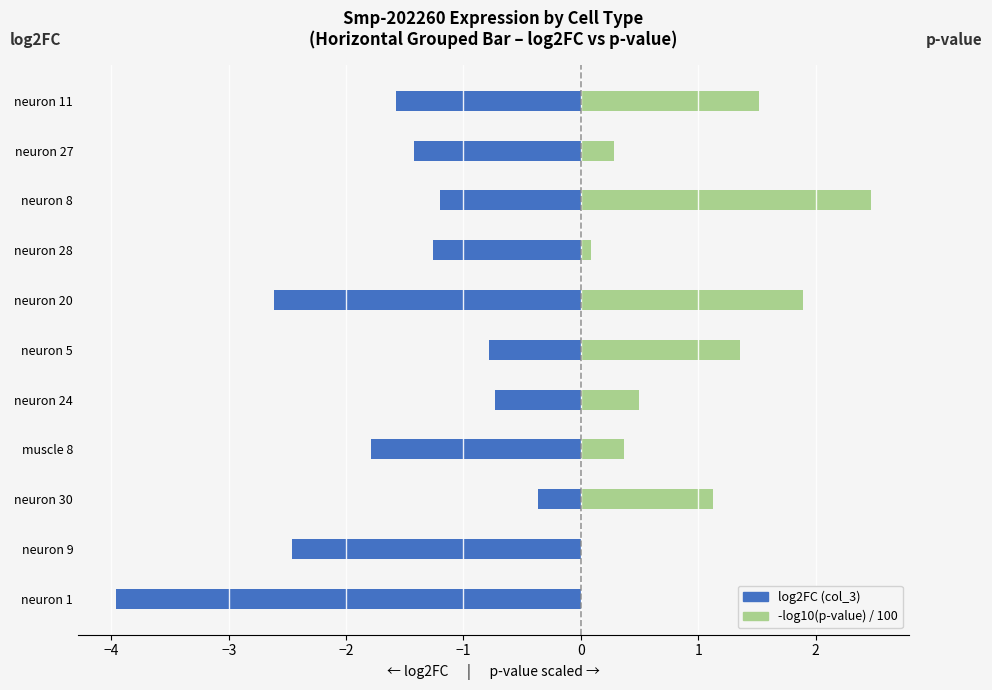

What is the approximate value of log2FC (col_3) at neuron 24?

-0.7